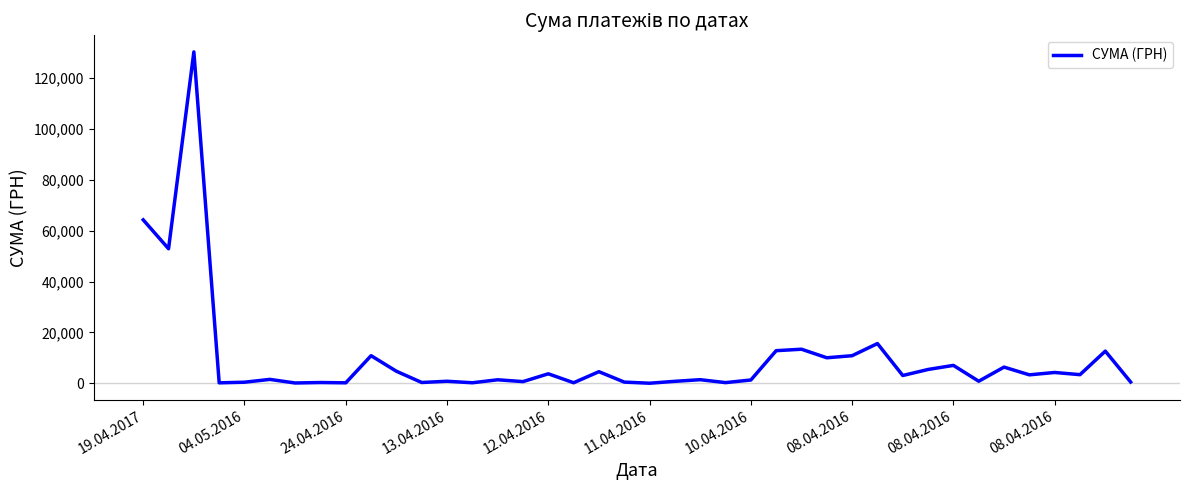

What is the greatest value displayed?

130379.7